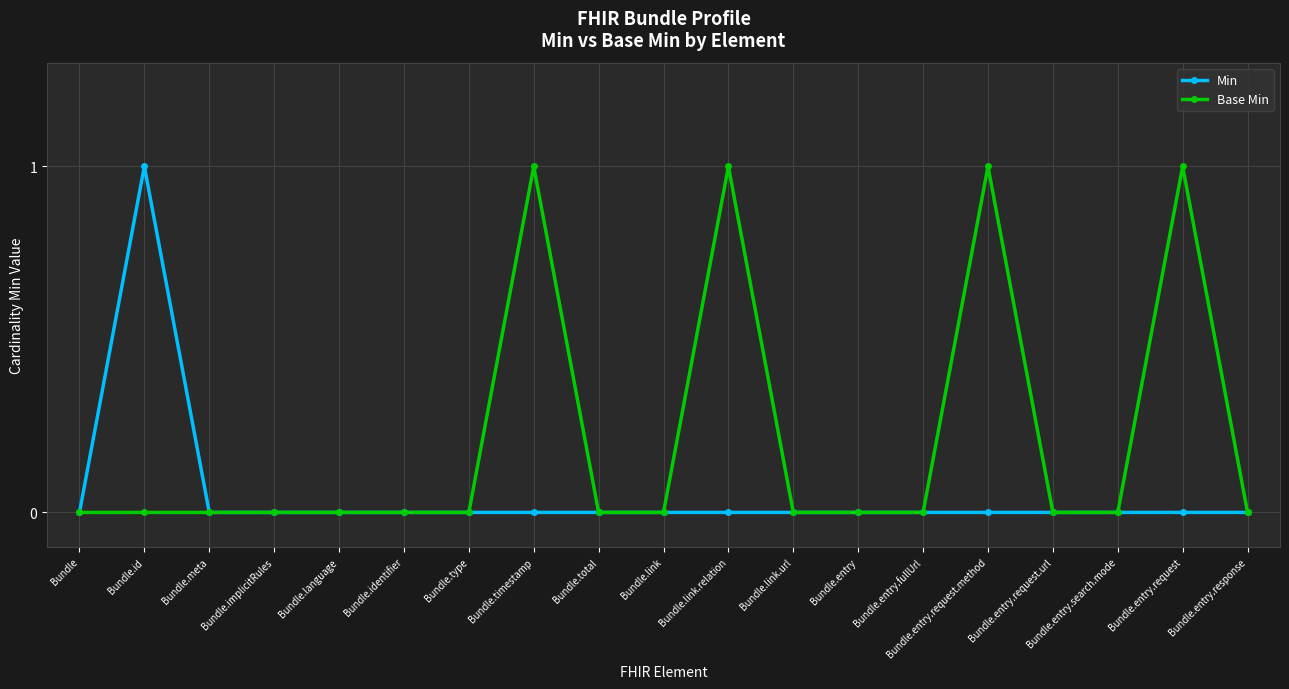

At which category does Min reach its first local peak?

Bundle.id